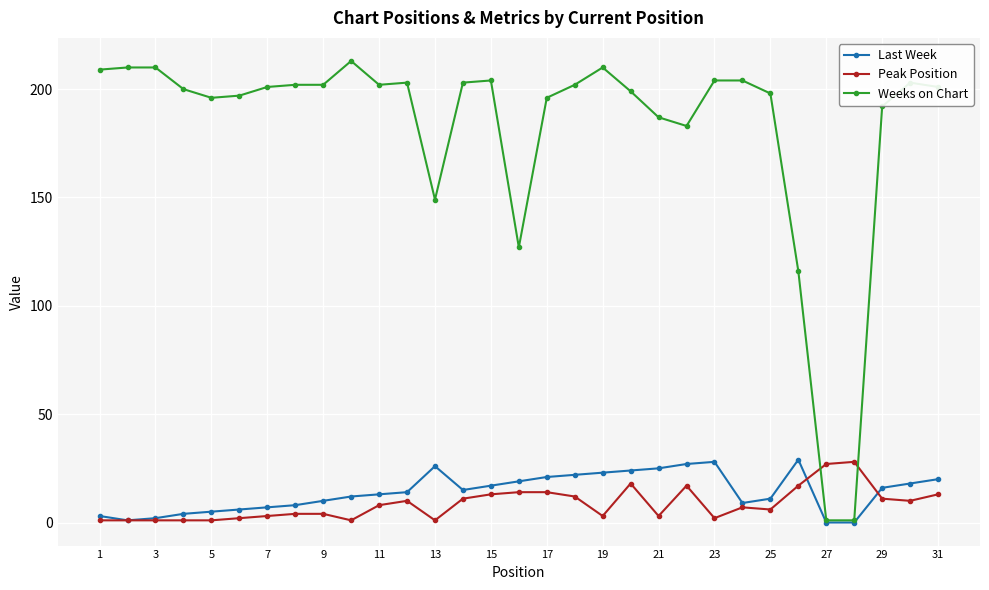

True or false: Peak Position has more than 2 points higher than both neighbors.

True